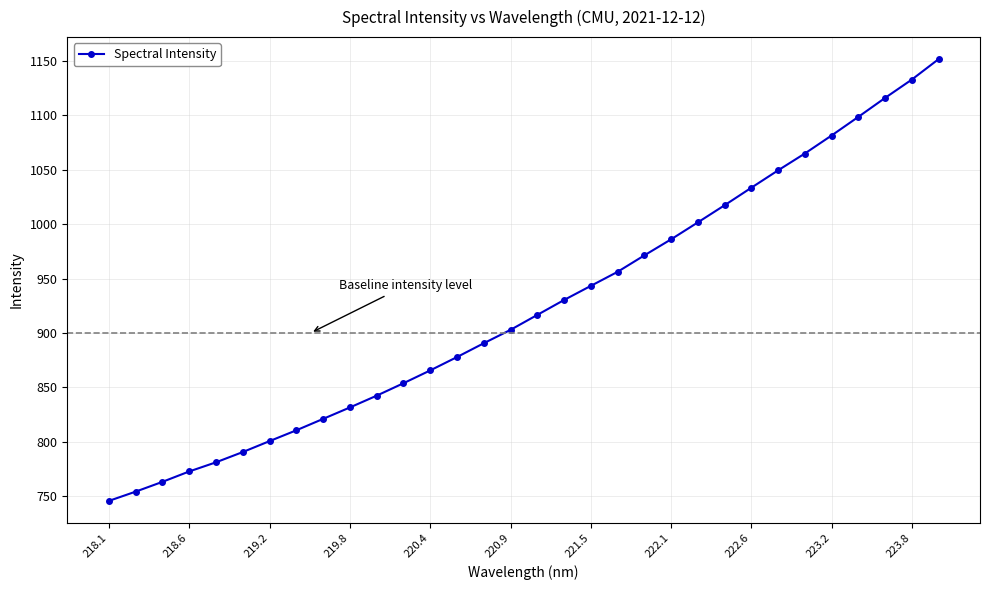

What is the sum of all values?

29553.4